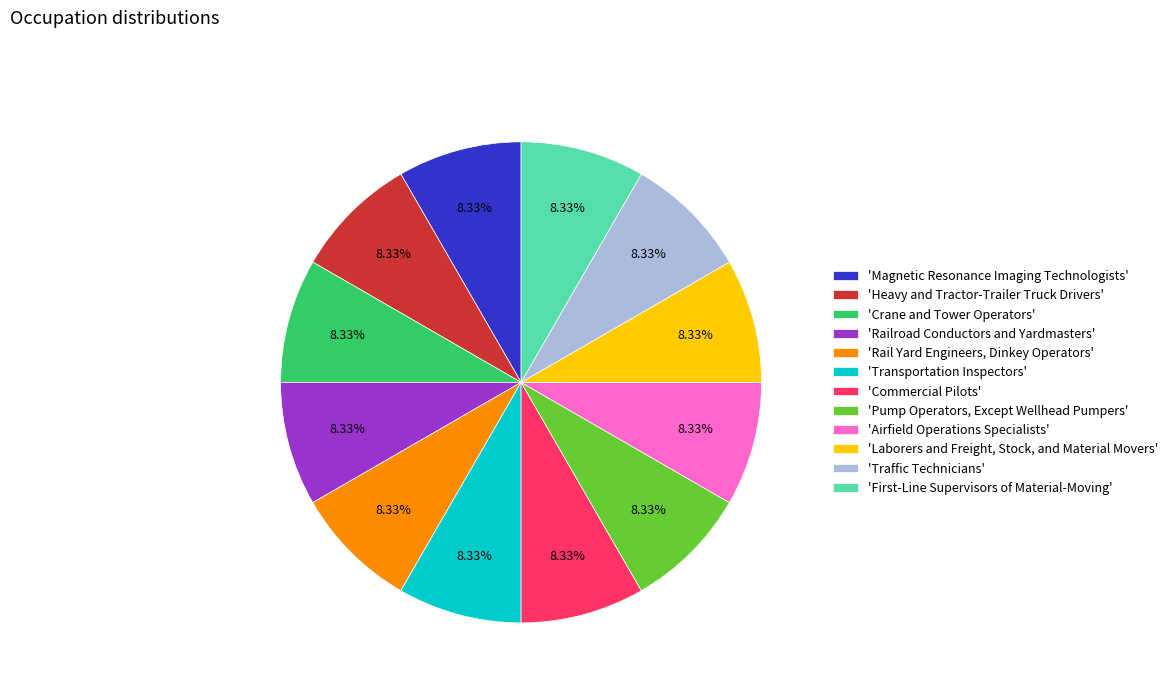

Is 'Magnetic Resonance Imaging Technologists' the majority of the pie?

No